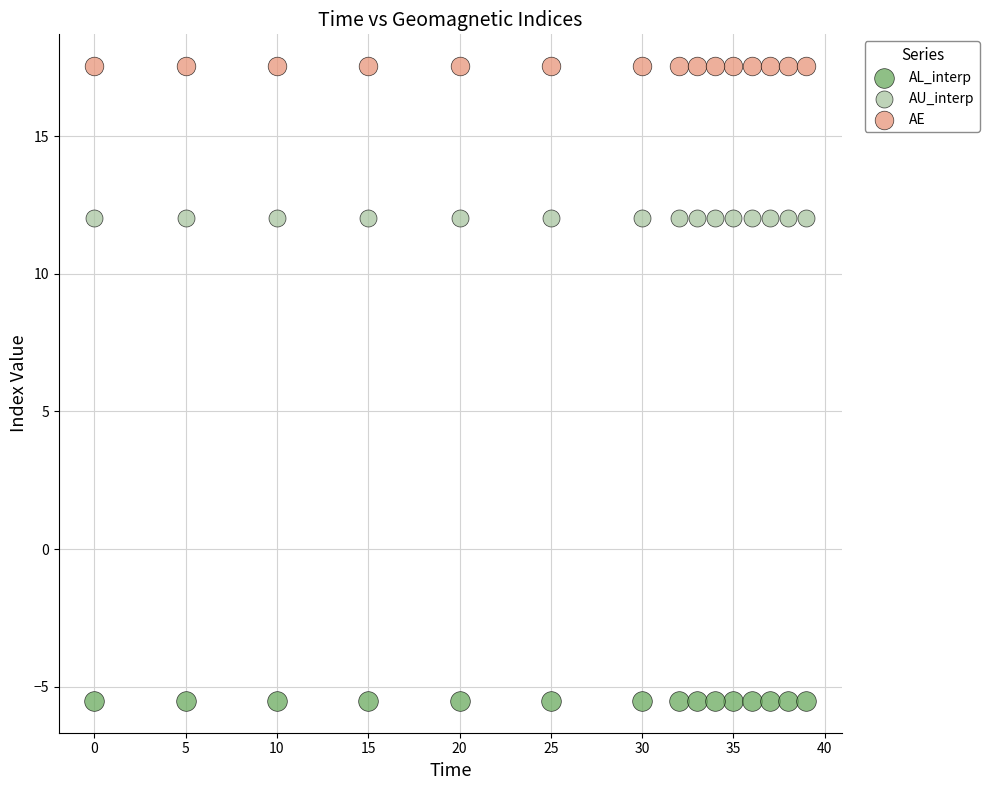

Which series reaches the minimum Y coordinate?

AL_interp